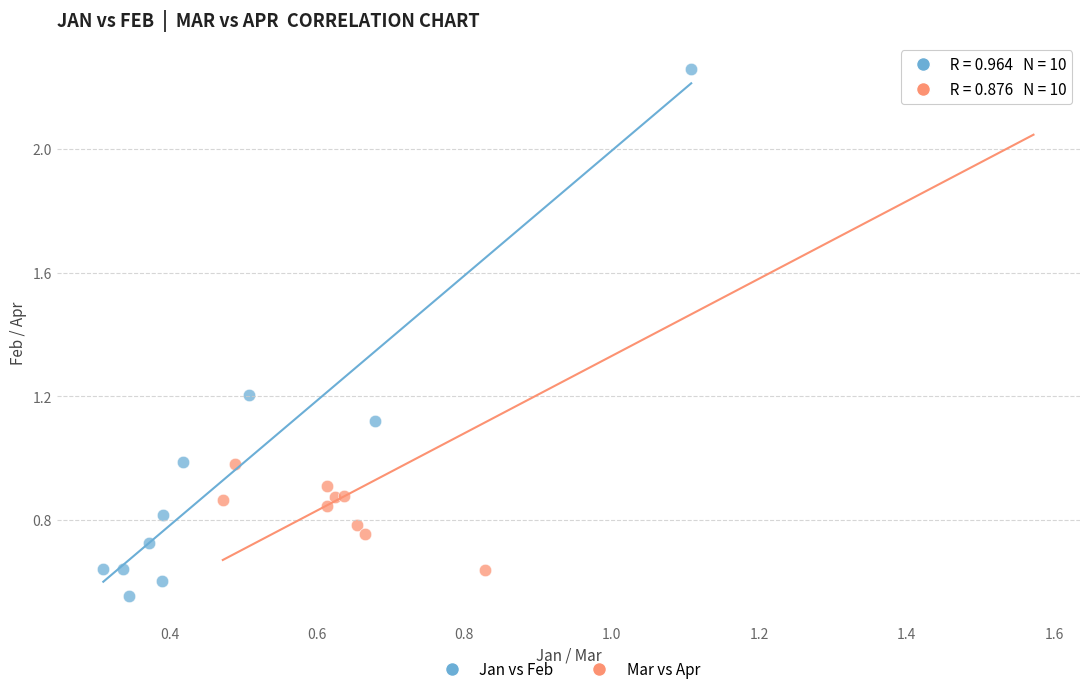

Which series has the widest spread of Y values?

Jan vs Feb